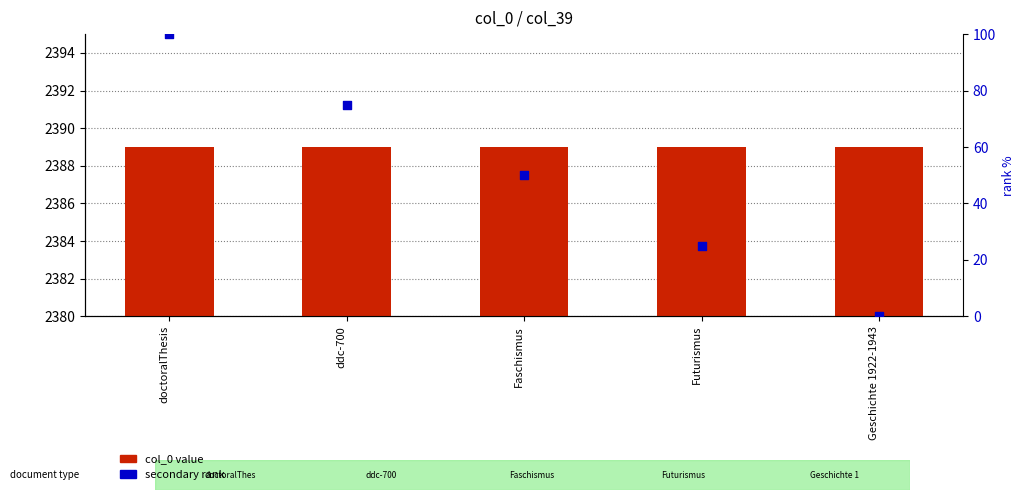

Which series contains the highest Y value?

col_0 value